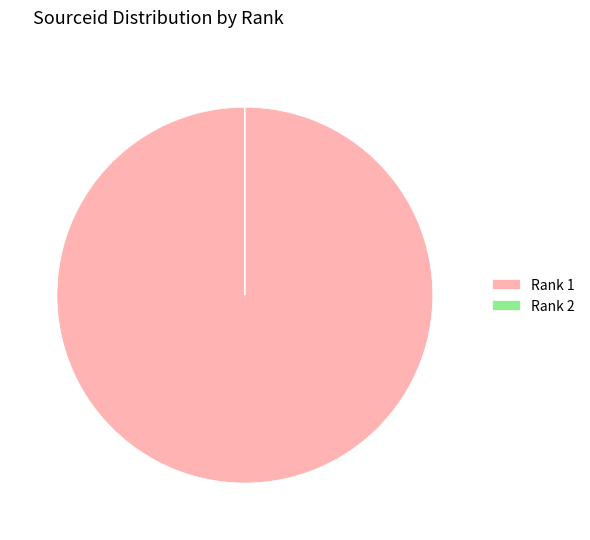

Which category has the biggest portion of the pie?

Rank 1